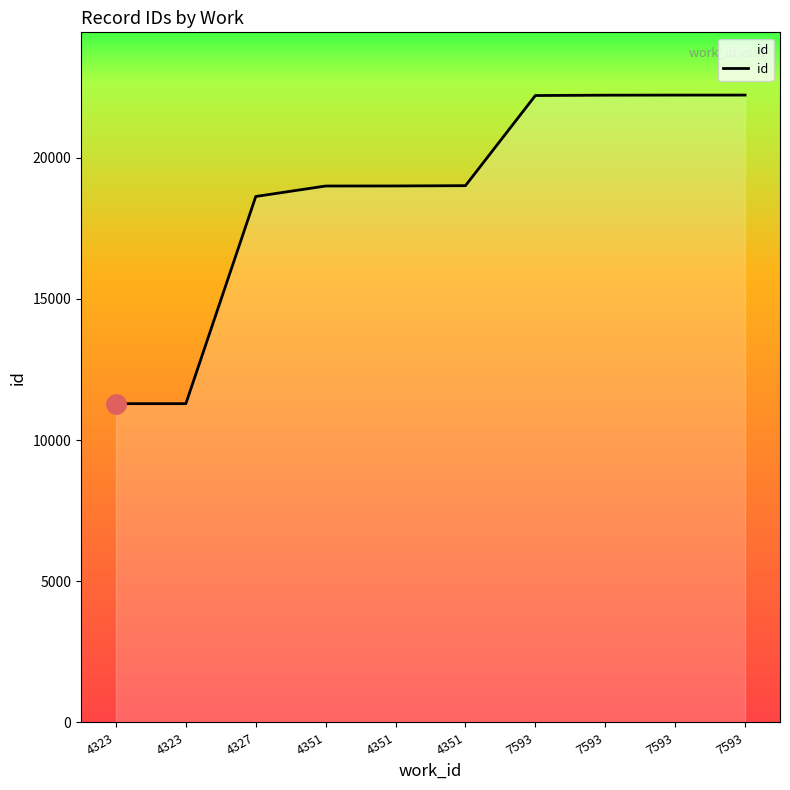

What is the value of the 2nd point from the left?

11291